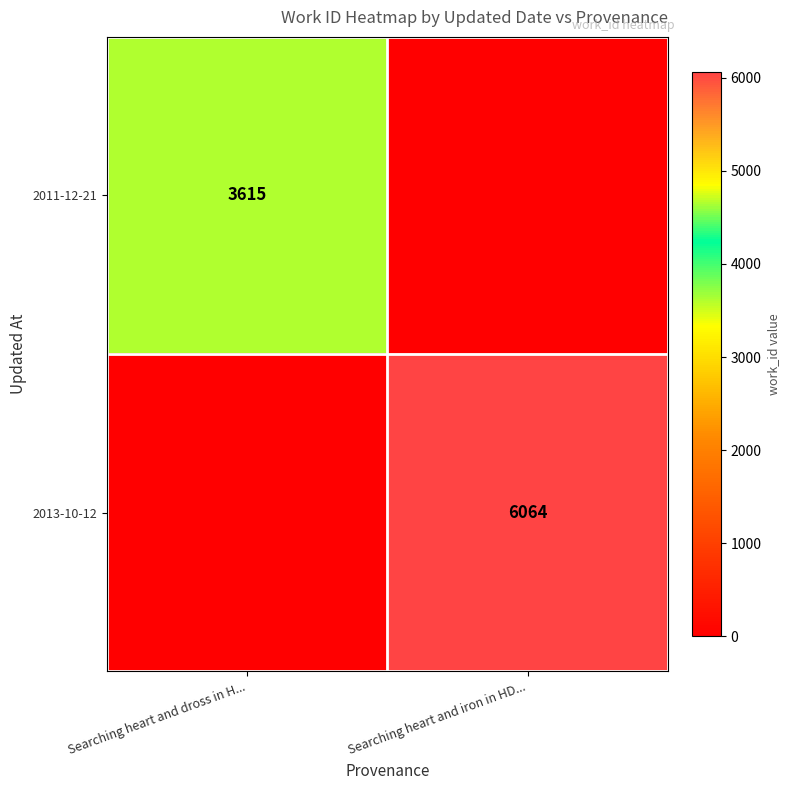

True or false: 2013-10-12 has a value of 2174 at Searching heart and iron in HD....

False